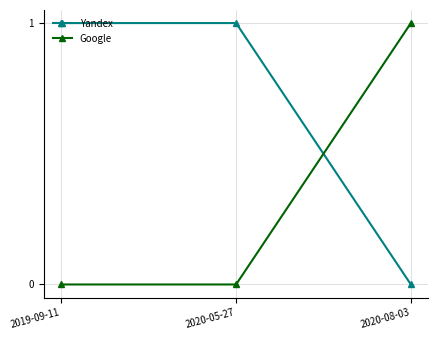

What position from the right is 2020-05-27?

2